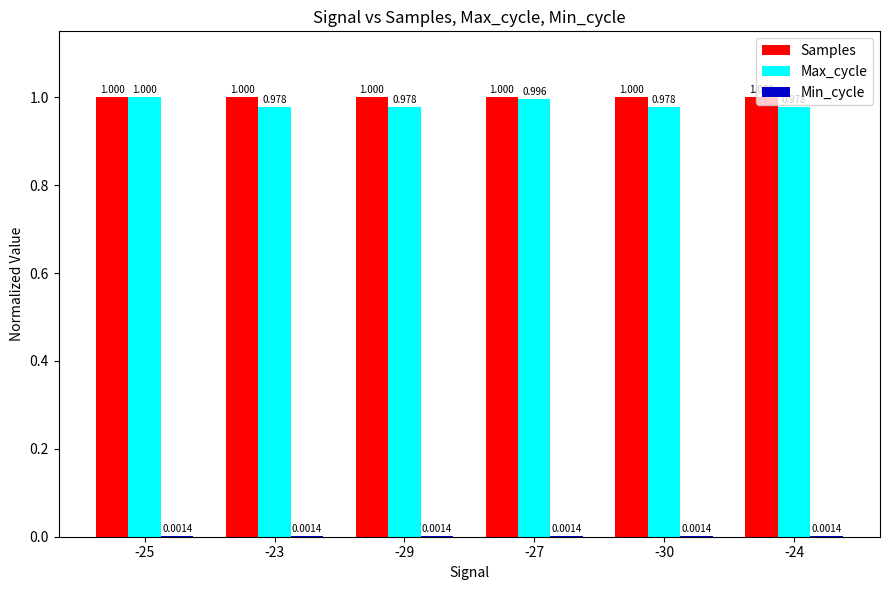

How many distinct data groups are displayed?

3